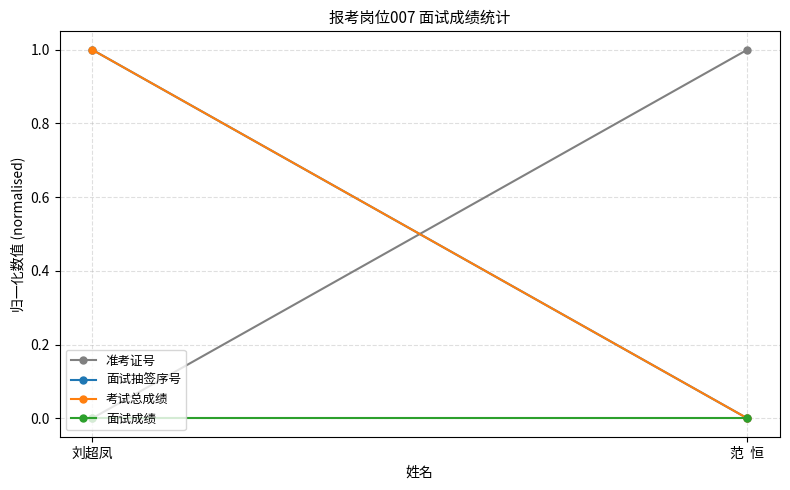

What is the difference between the 面试抽签序号 values at 范  恒 and 刘超凤?

1